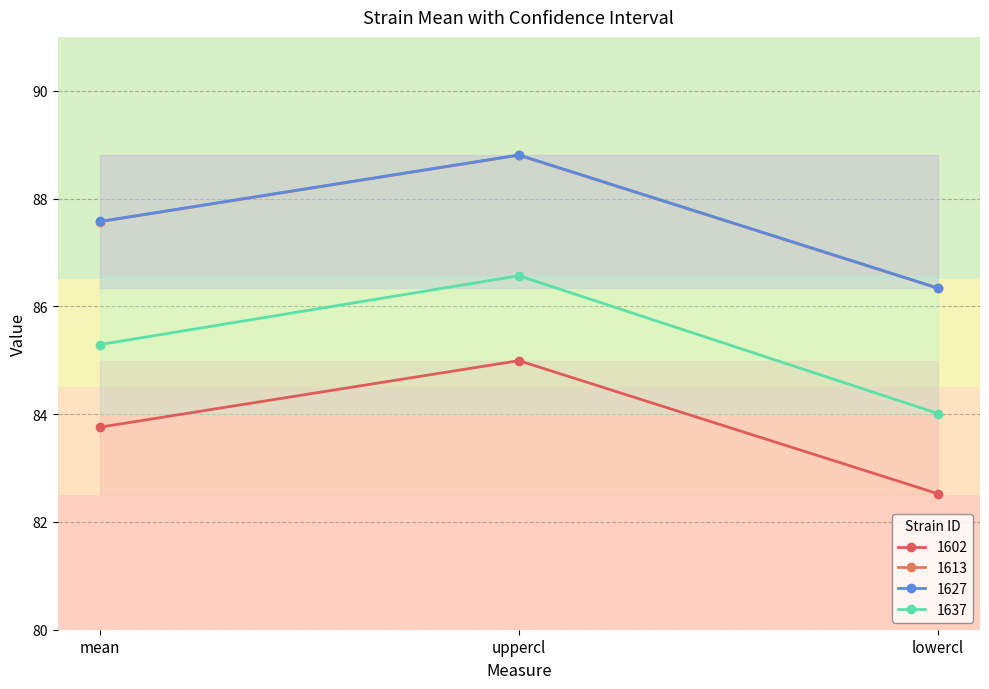

What is the highest value of the 1627 series?

88.8